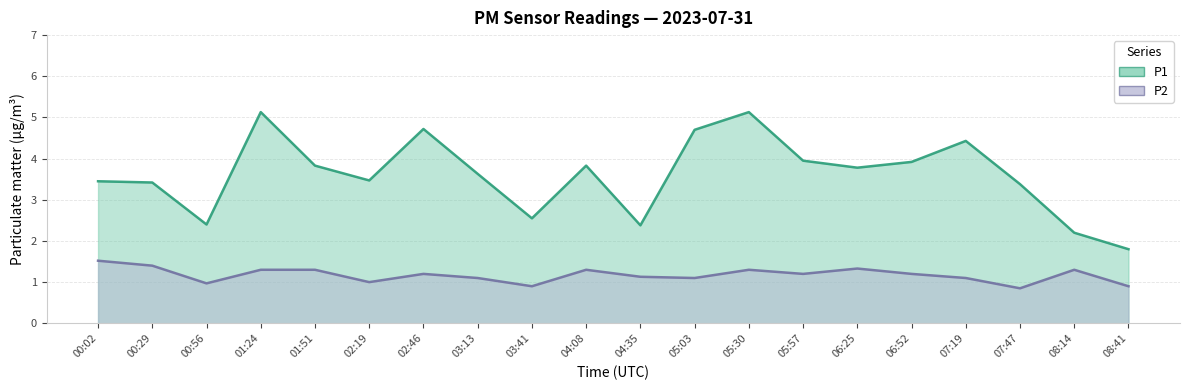

True or false: P1 and P2 cross at least once.

False